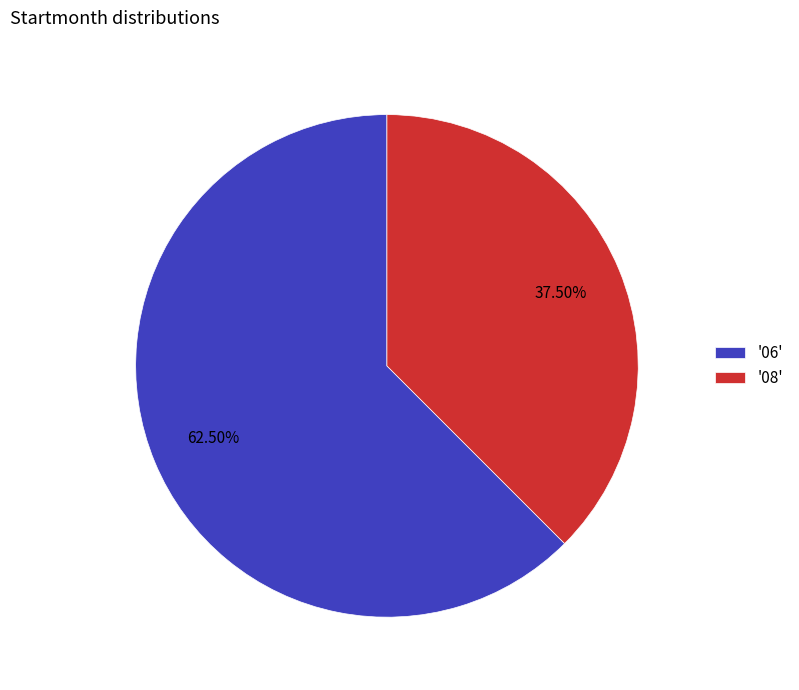

Is there any slice that represents more than half of the pie?

Yes